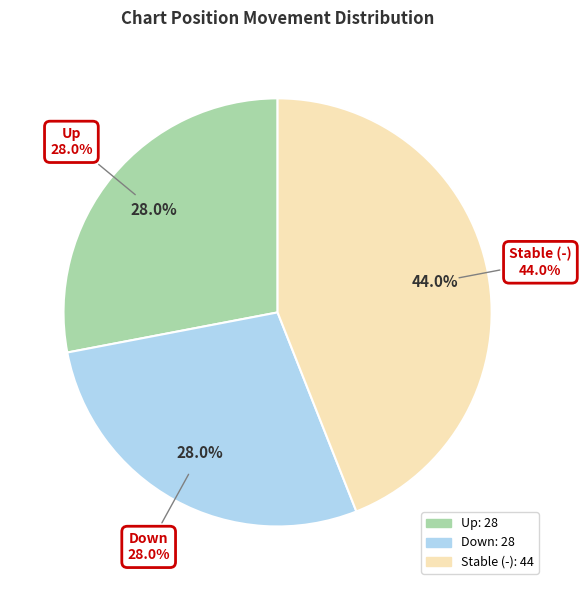

What is the ratio of the value at - to the value at up?

1.6